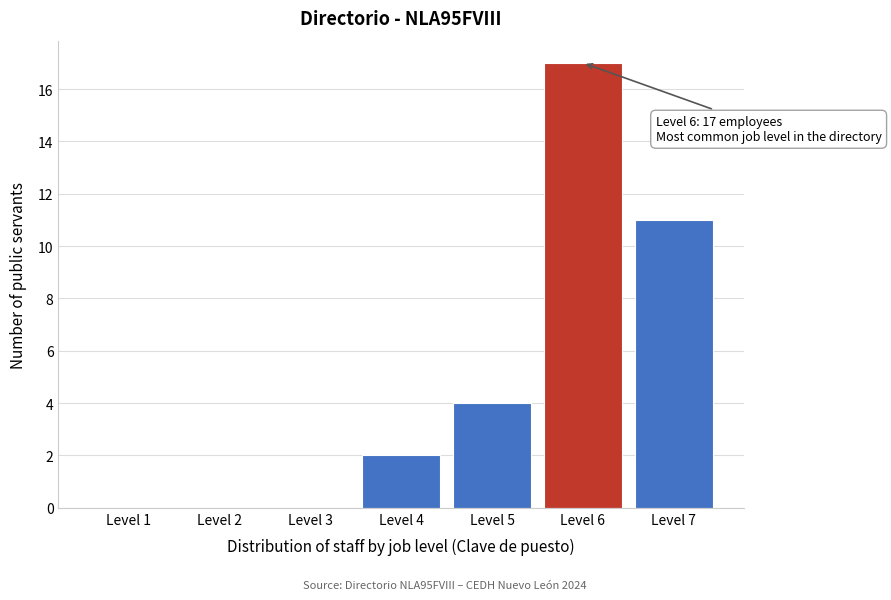

Reading right to left, transcribe all the data shown in this chart.

Level 7=11	Level 6=17	Level 5=4	Level 4=2	Level 3=0	Level 2=0	Level 1=0